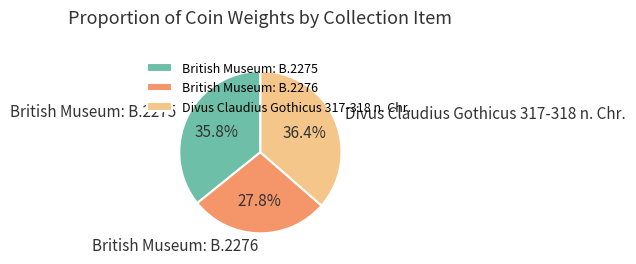

Which slice is the largest?

Divus Claudius Gothicus 317-318 n. Chr.